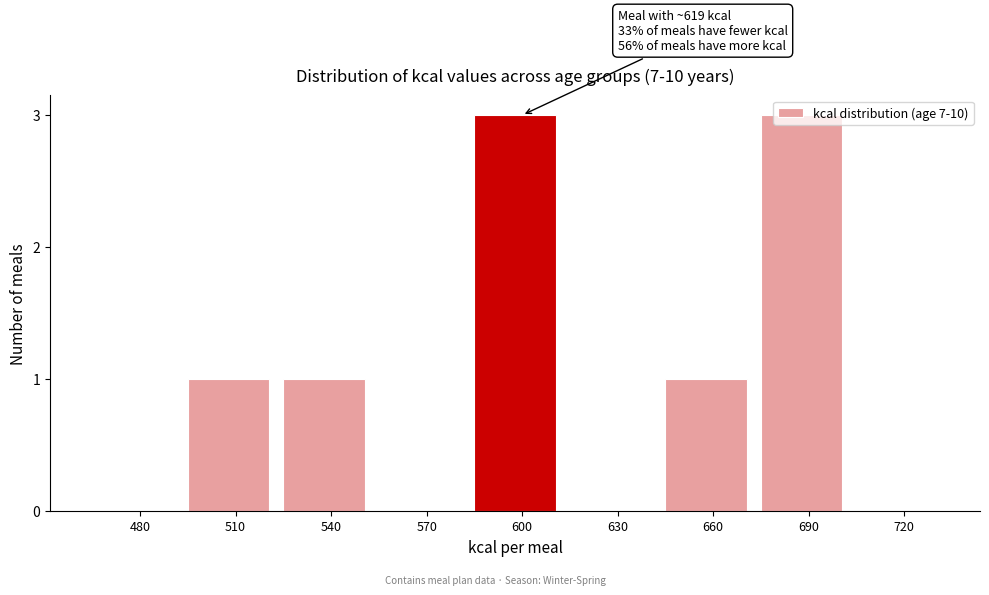

What is the change in value from 540 to 600?

+2